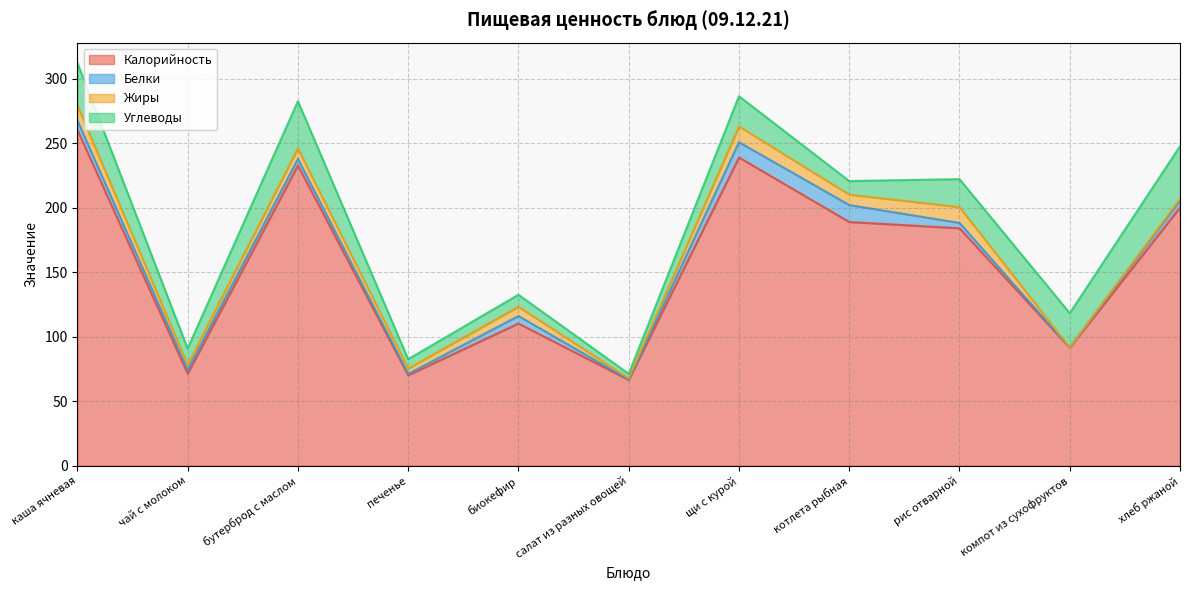

True or false: Жиры and Белки cross at least once.

True